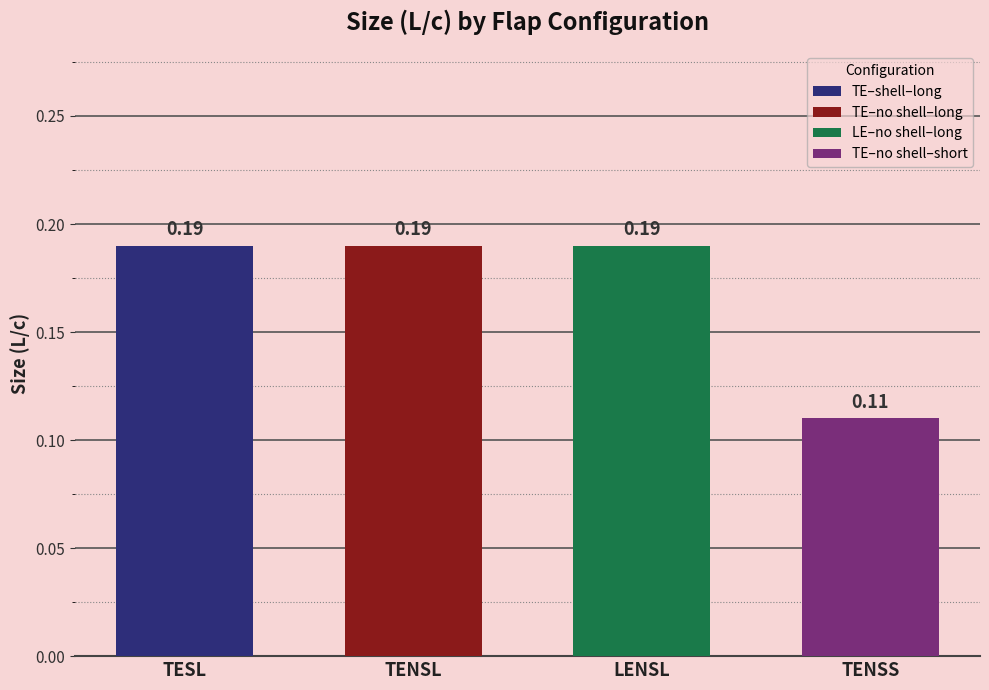

Which category has the highest value across all series?

TE–shell–long